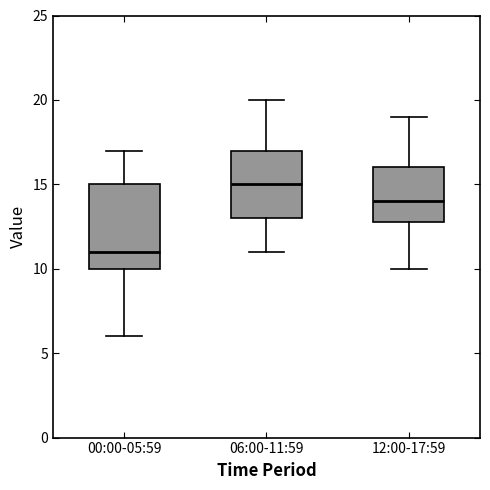

Reading left to right, transcribe this box plot: for each box, give where its median line is, the range the box spans, and where its two whiskers end, as read against the y-axis. The values are not printed on the chart, so give them approximately, as read against the axis.

00:00-05:59: median 11, box 10 to 15, whiskers 6 to 17
06:00-11:59: median 15, box 13 to 17, whiskers 11 to 20
12:00-17:59: median 14, box 13 to 16, whiskers 10 to 19